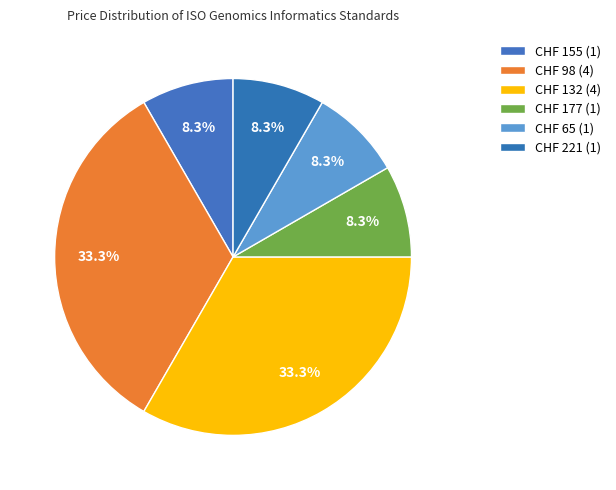

How many segments does this pie chart have?

6